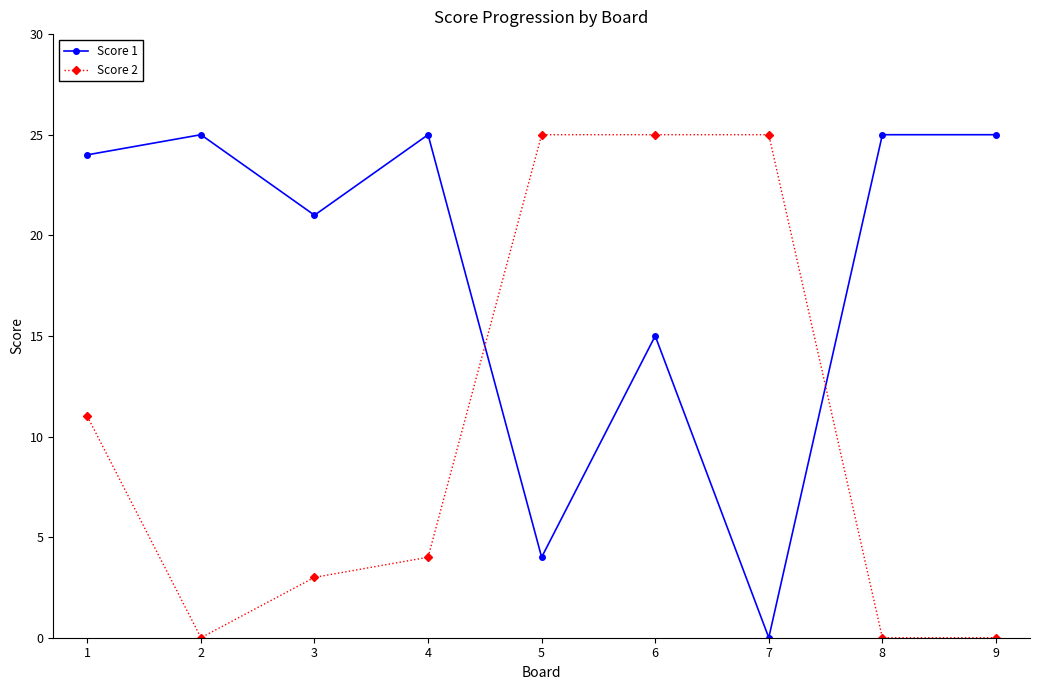

Where is the first local minimum for Score 2?

2